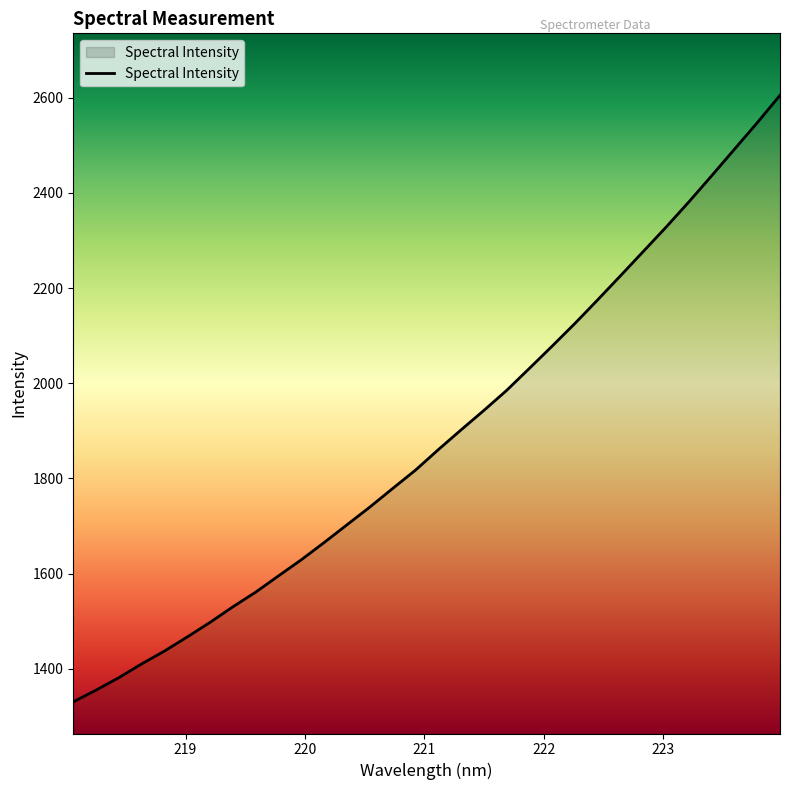

What is the difference between the maximum and minimum values?

1275.1